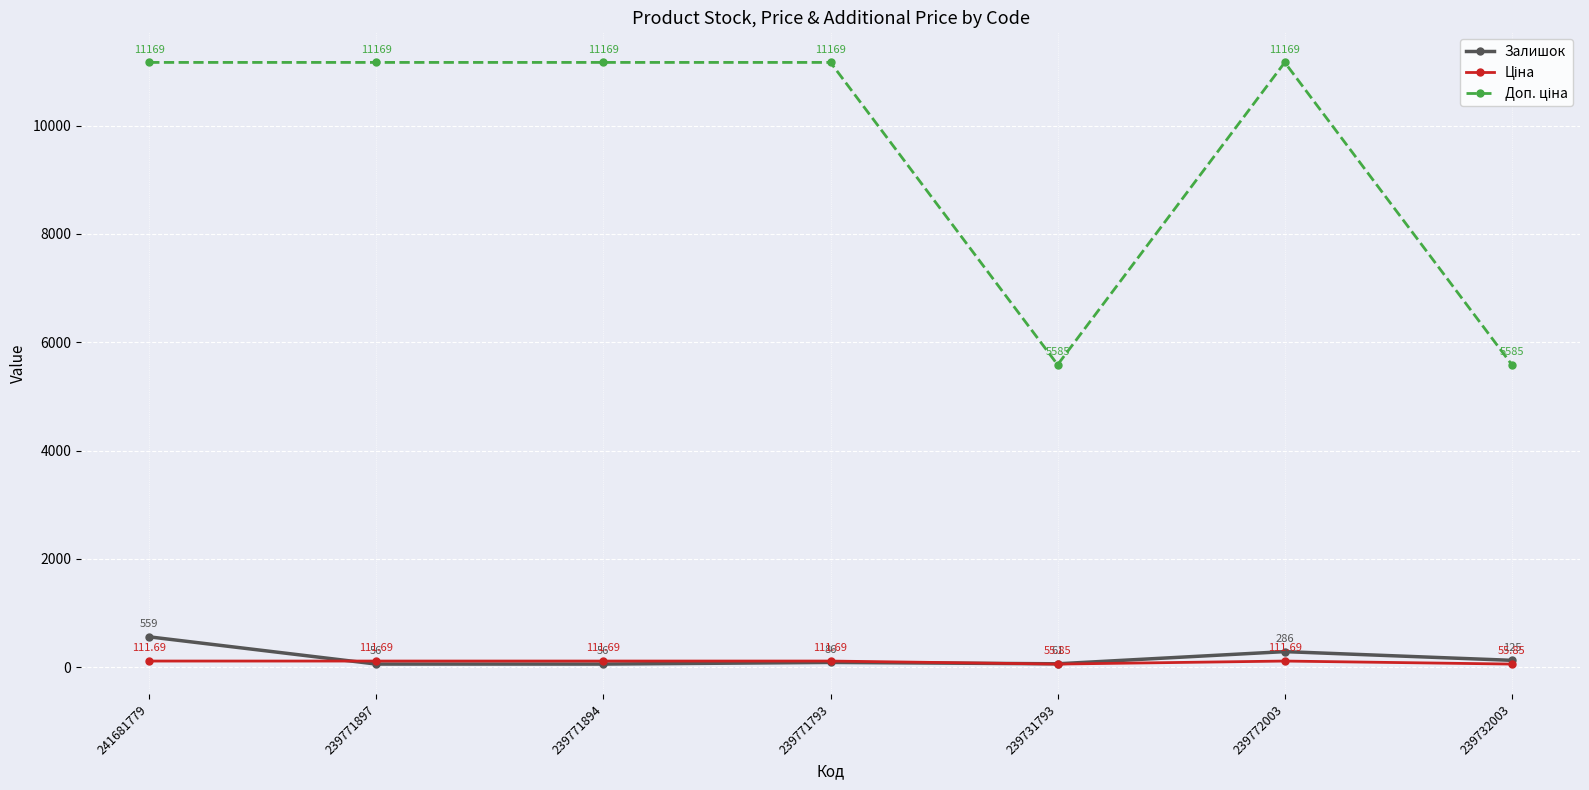

What is the approximate value of Залишок at 239731793?

61.0